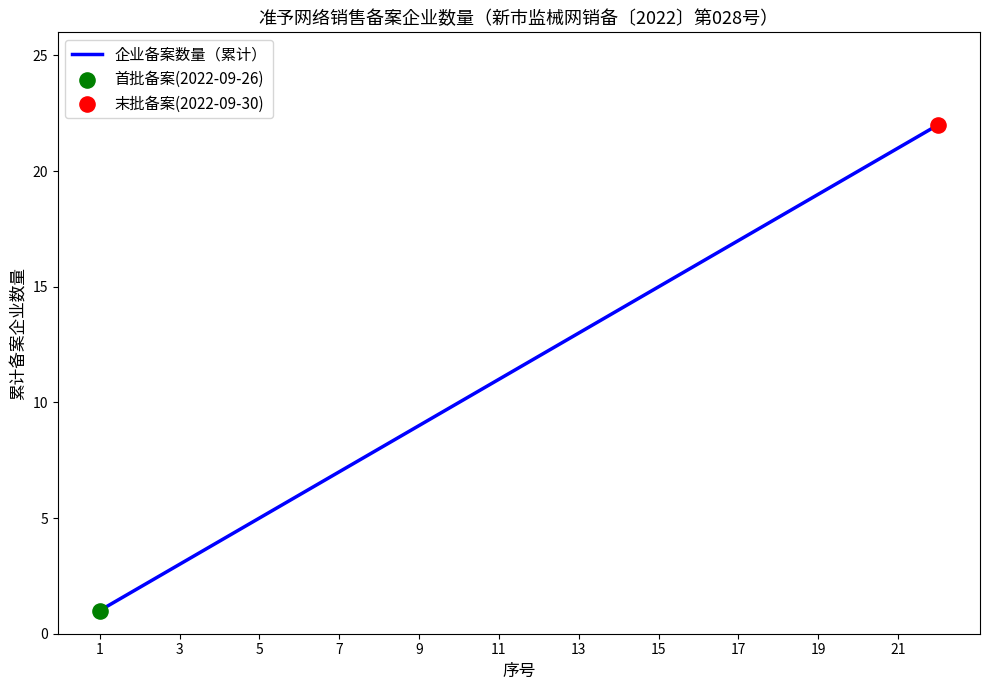

What is the maximum value shown in the chart?

22.0